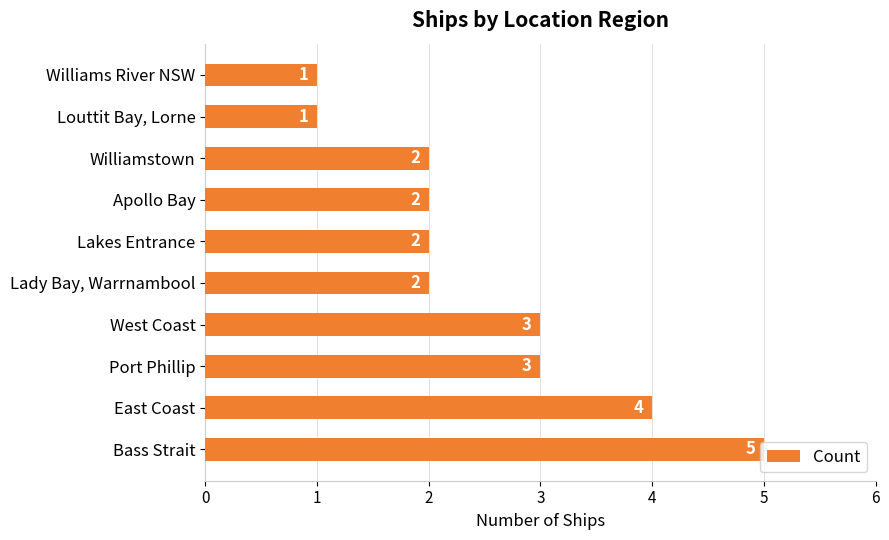

How many values are between 2 and 3?

6